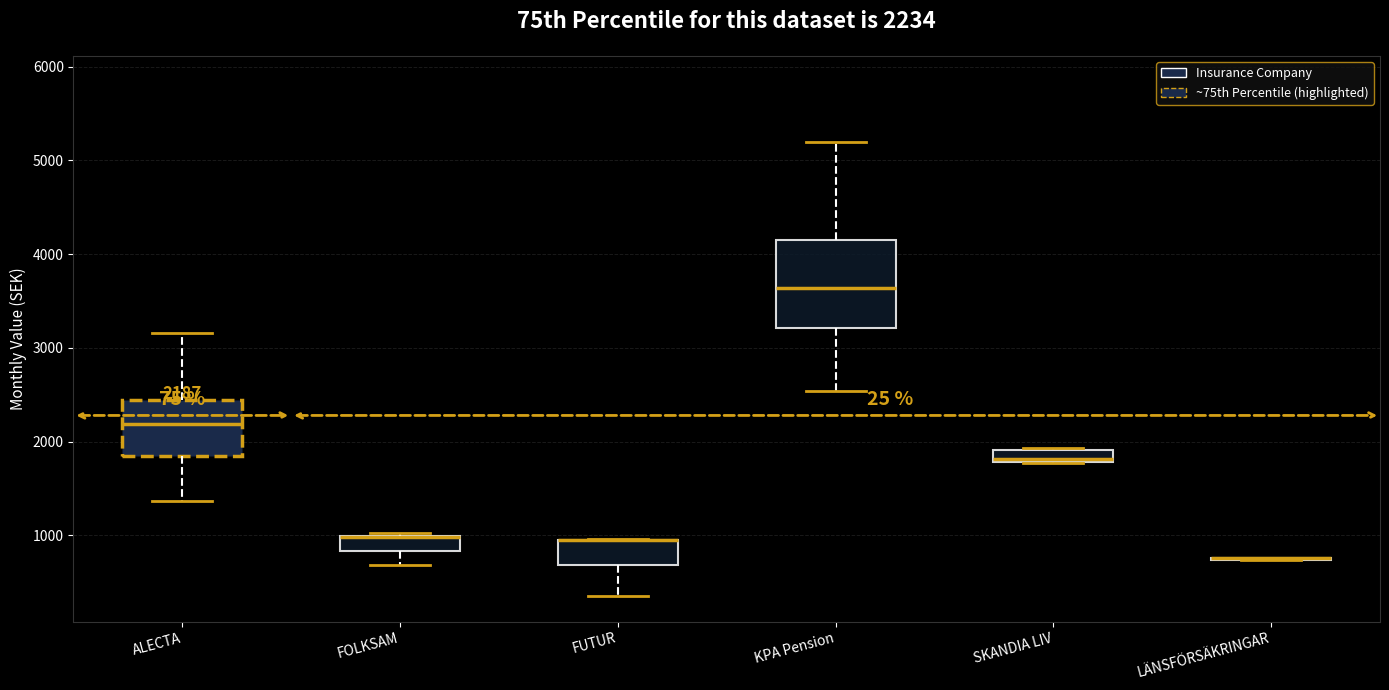

Which box is the tallest, from its lower edge to its upper edge?

KPA Pension